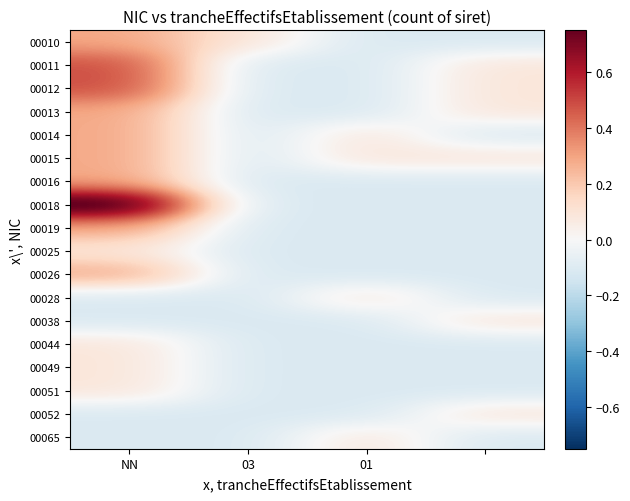

Count the number of categories in the chart.

4